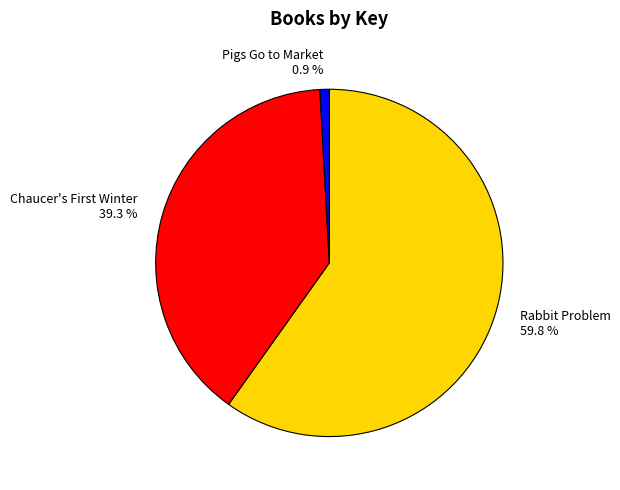

To the nearest percent, what is the difference between the largest and smallest slice percentages?

59%